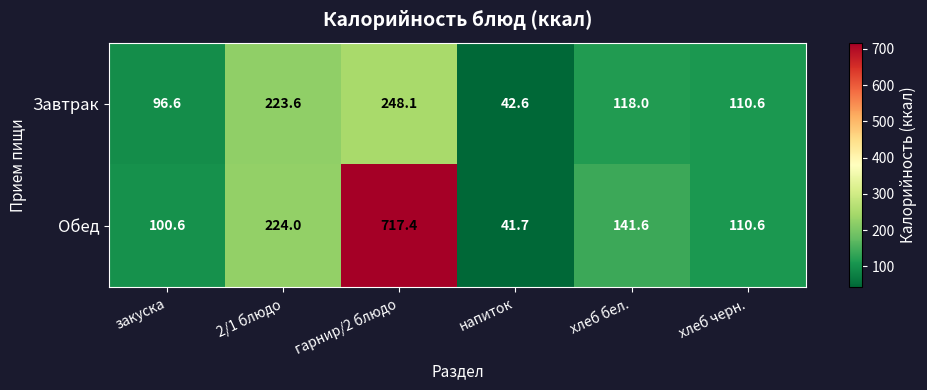

What is the sum of all Обед values?

1335.9